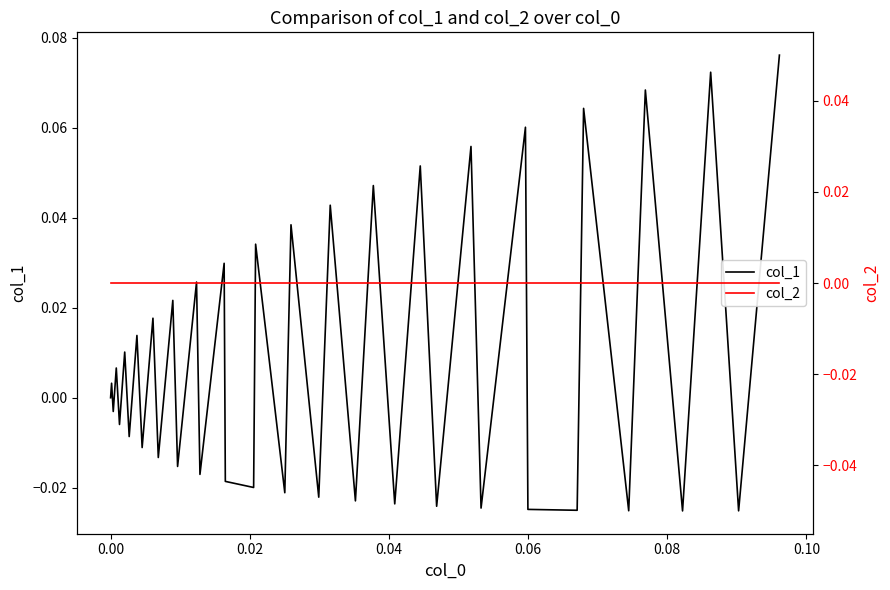

True or false: col_1 has a value of 0.0 at 33.

False